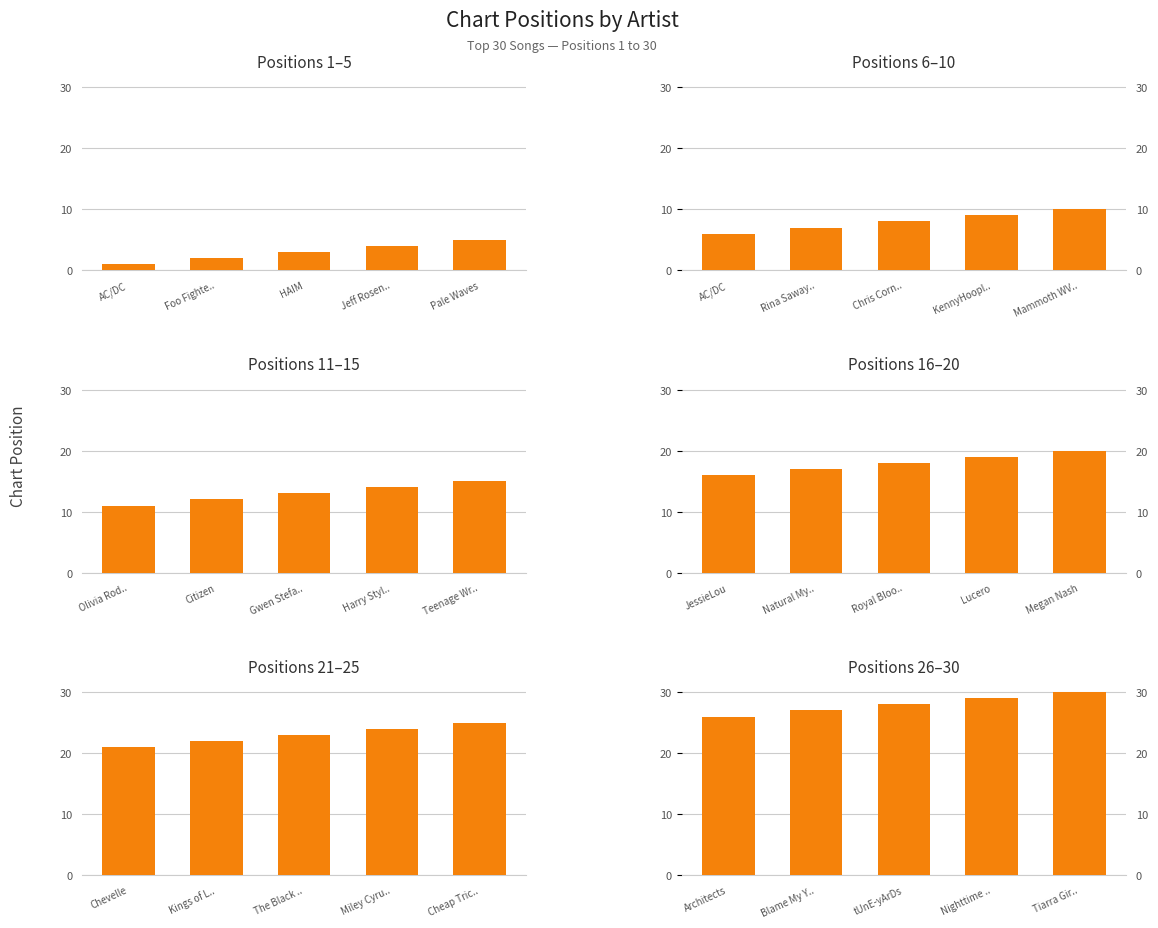

What is the value of the Positions 11–15 bar at the 2nd from the left?

12